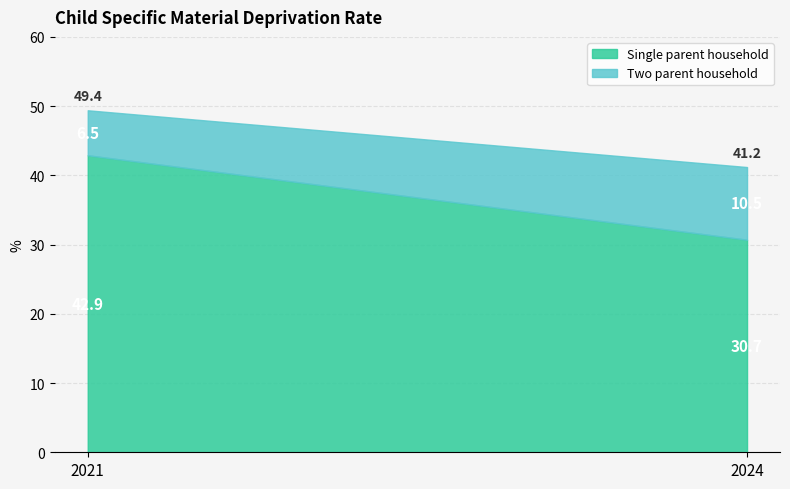

What is the difference between the highest and lowest values at 2021?

36.4